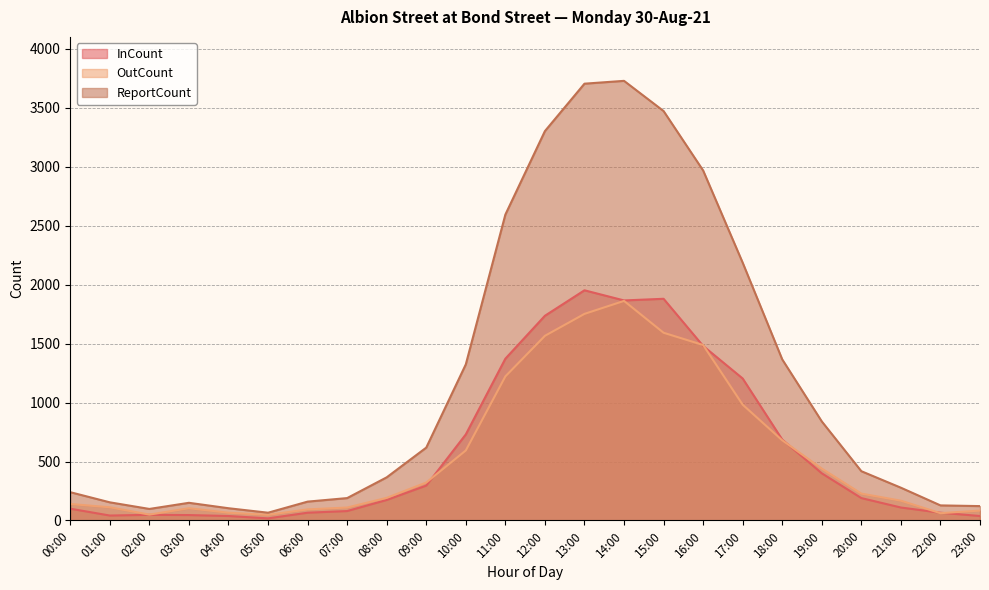

What is the difference between the maximum and second lowest values in the InCount series?

1914